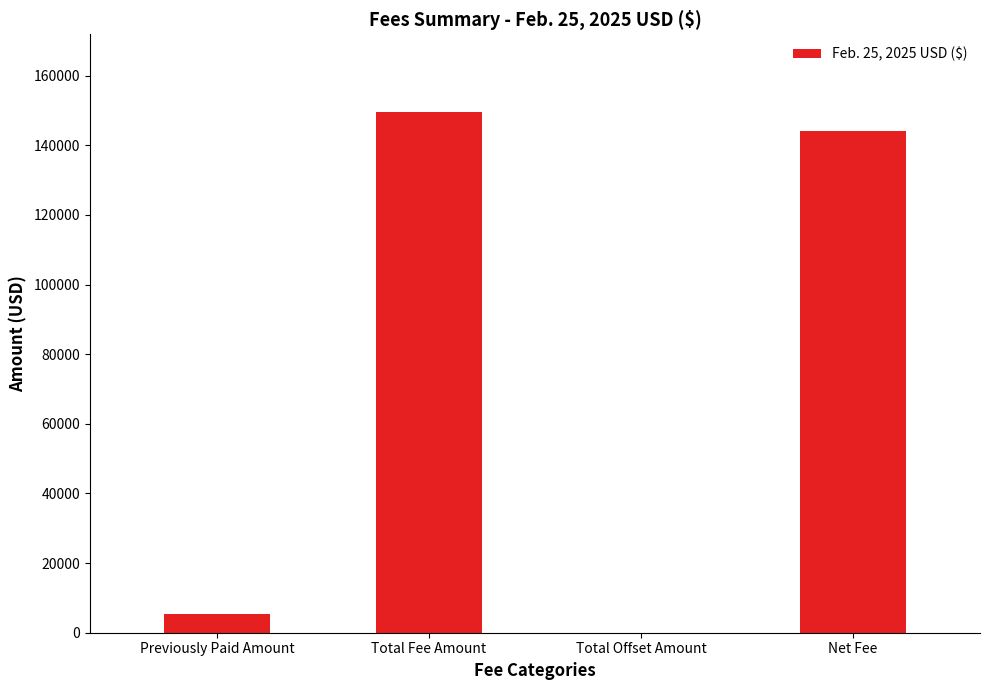

Count the number of data series in this chart.

1